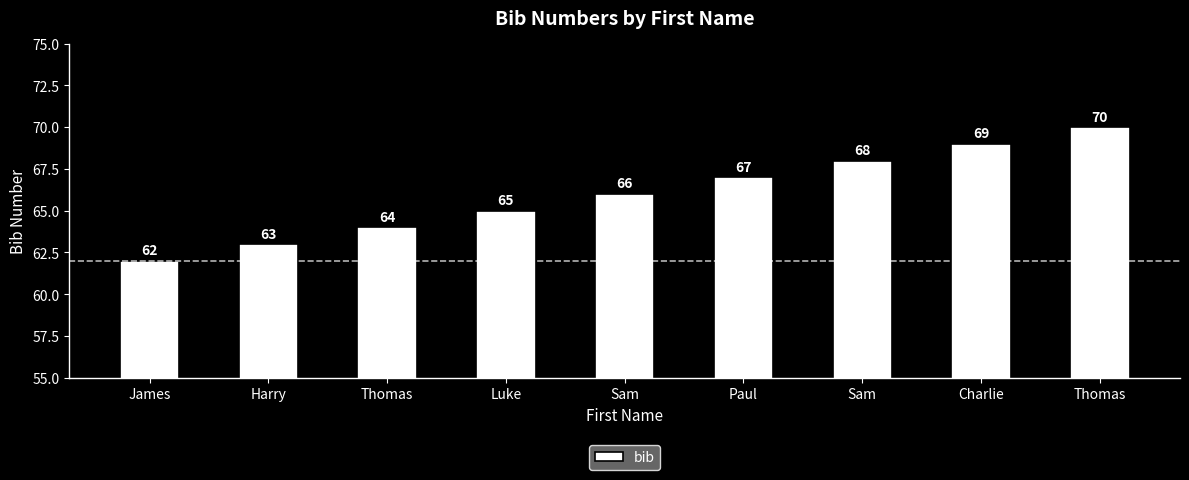

Between Charlie and Thomas, which is larger?

Thomas